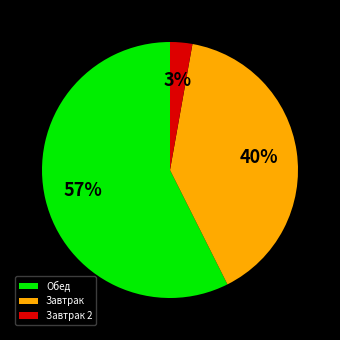

Combined, do Завтрак 2 and Обед account for over 50%?

Yes